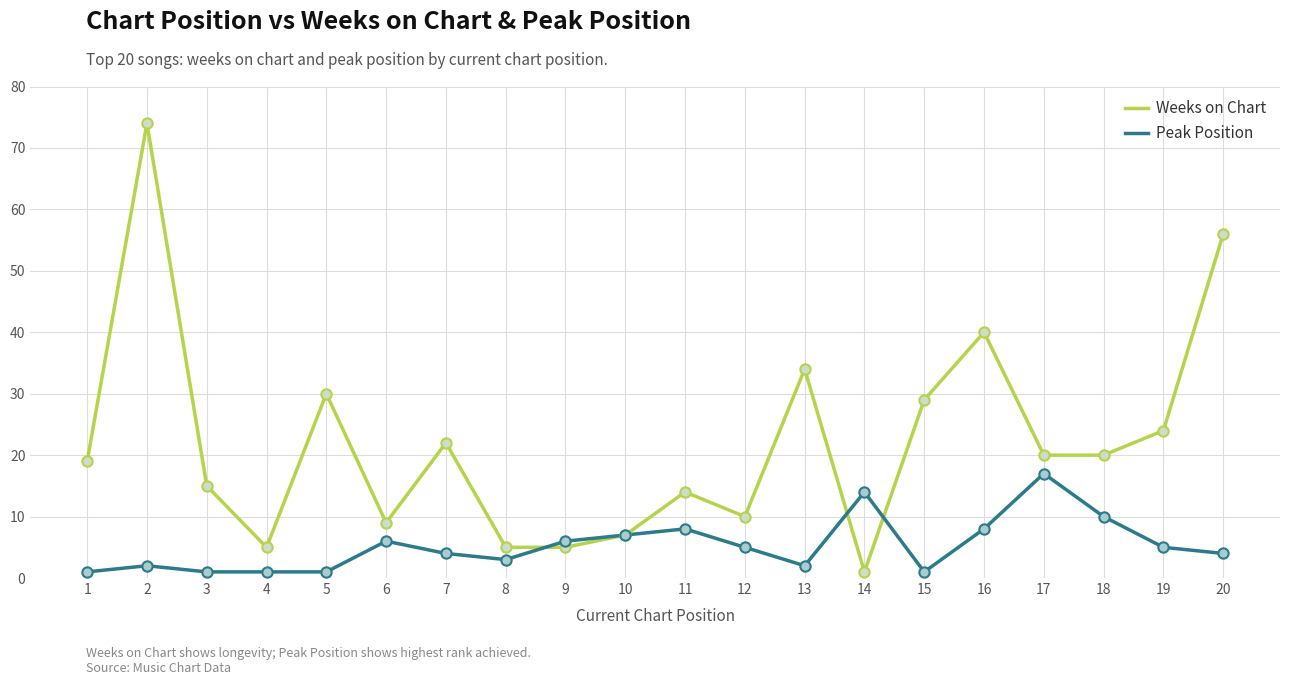

What are all the series names shown in the legend?

Weeks on Chart, Peak Position